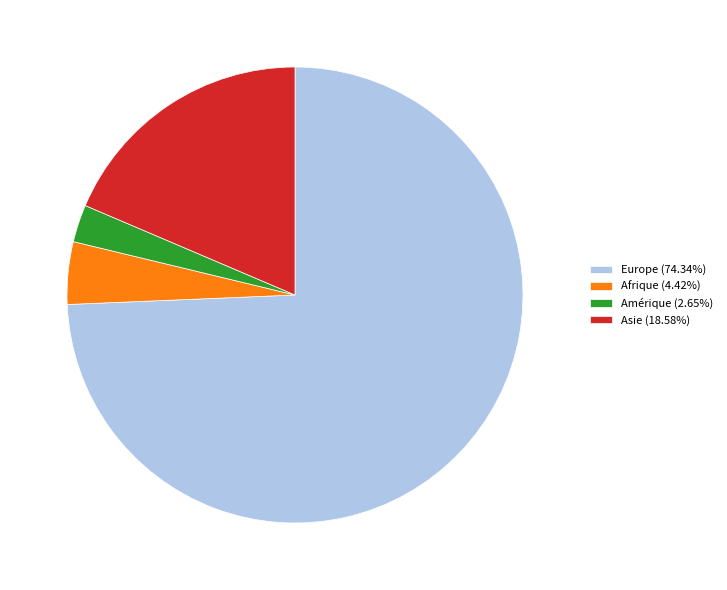

True or false: Afrique accounts for 4% of the total.

True